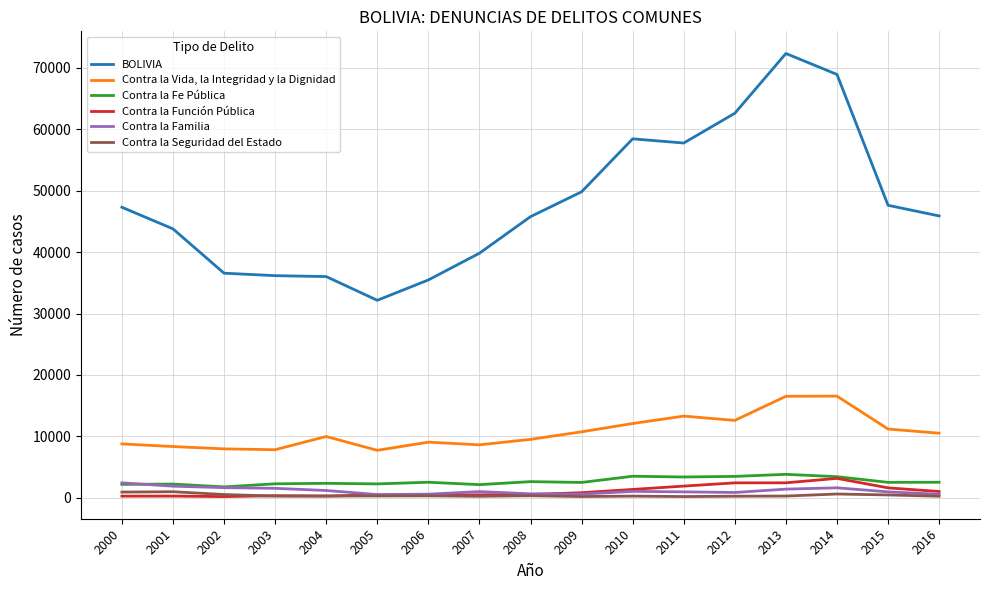

Which series has the widest spread of values?

BOLIVIA